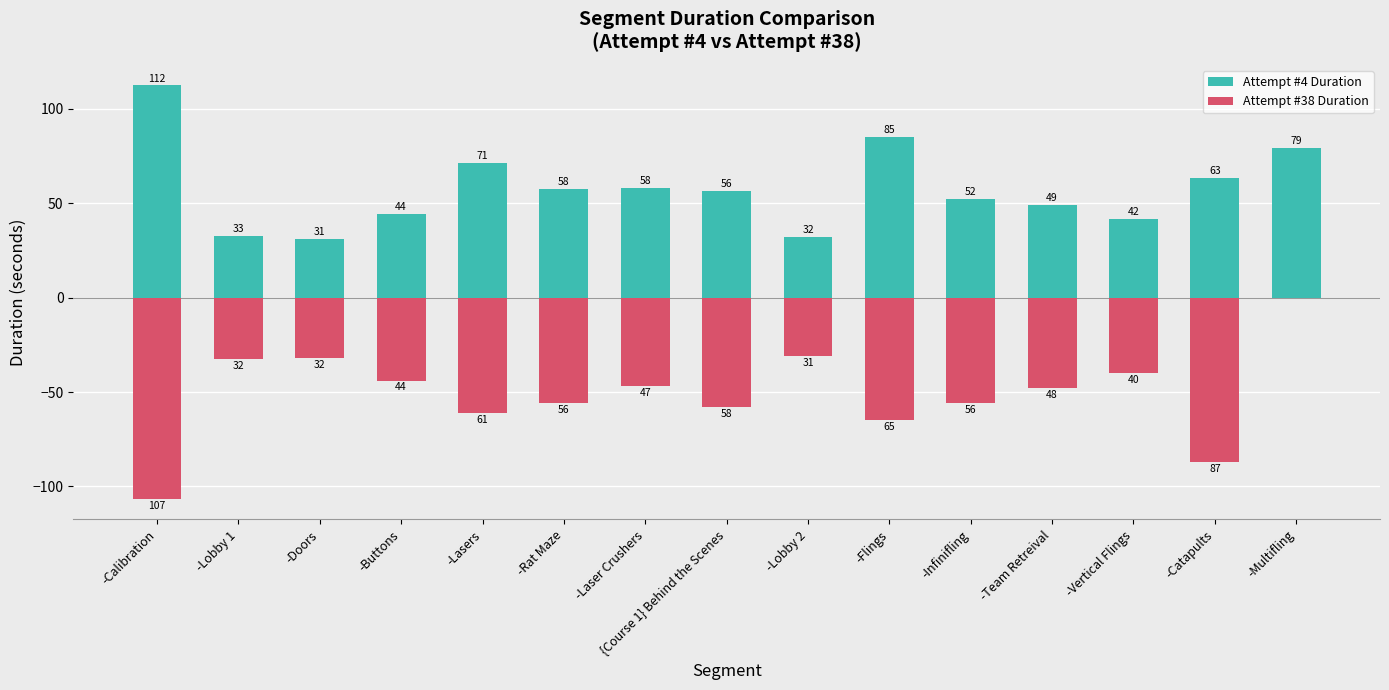

List the labels in order of Attempt #4 Duration value, smallest first.

-Doors, -Lobby 2, -Lobby 1, -Vertical Flings, -Buttons, -Team Retreival, -Infinifling, {Course 1} Behind the Scenes, -Rat Maze, -Laser Crushers, -Catapults, -Lasers, -Multifling, -Flings, -Calibration